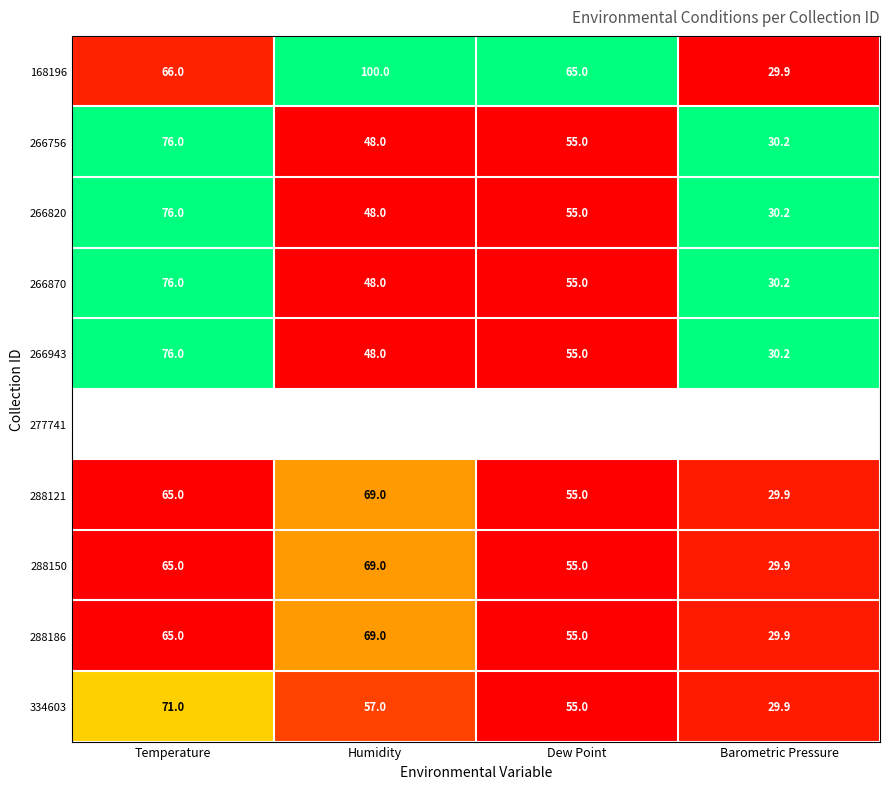

At which label does 168196 reach its peak?

Humidity